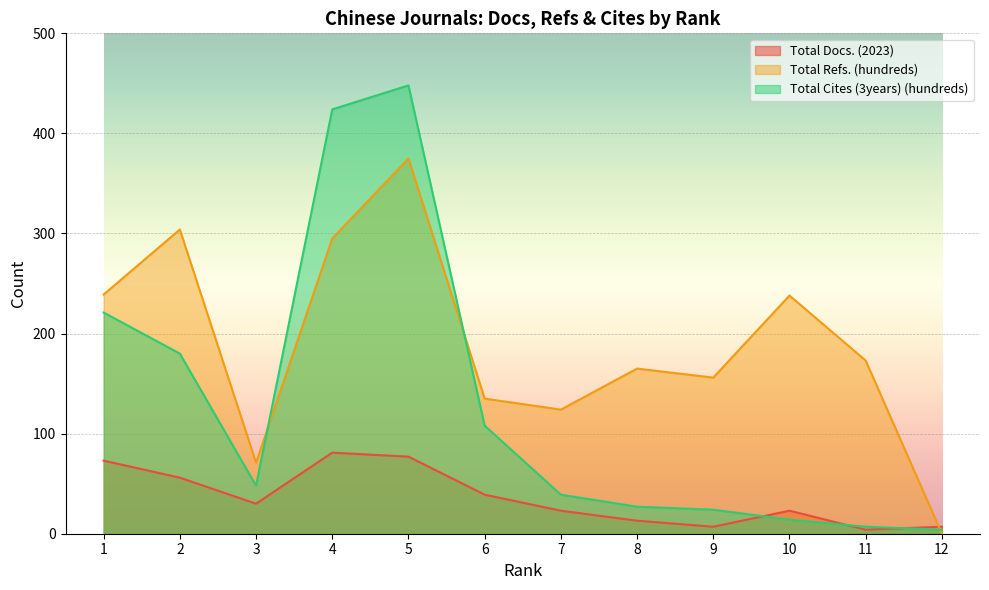

Which has a higher value, 4 or 3?

4